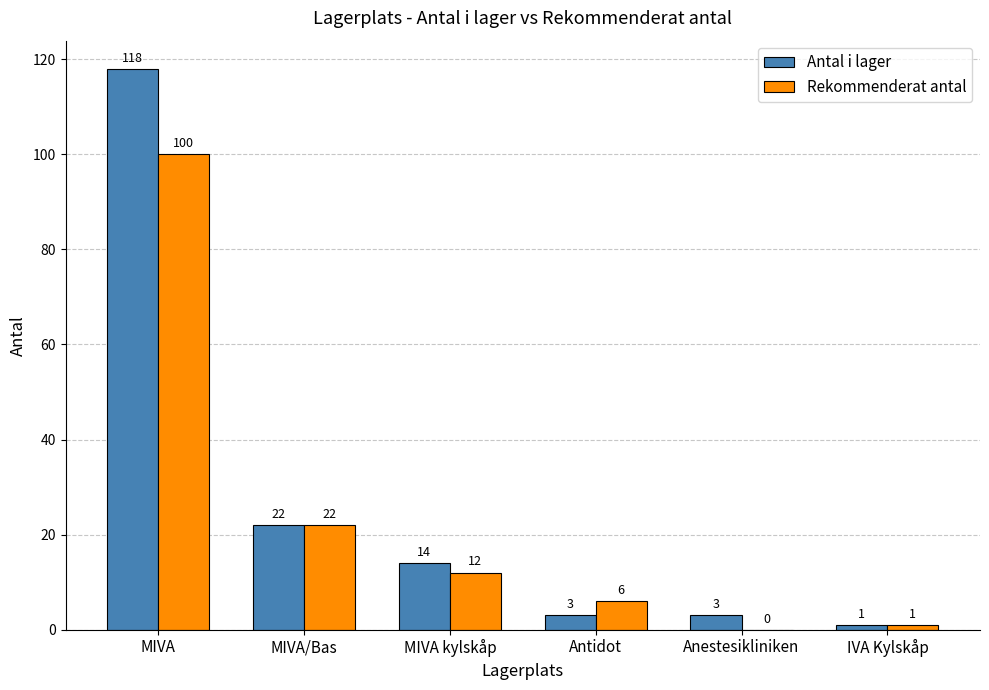

What is the approximate value of Antal i lager at Antidot?

3